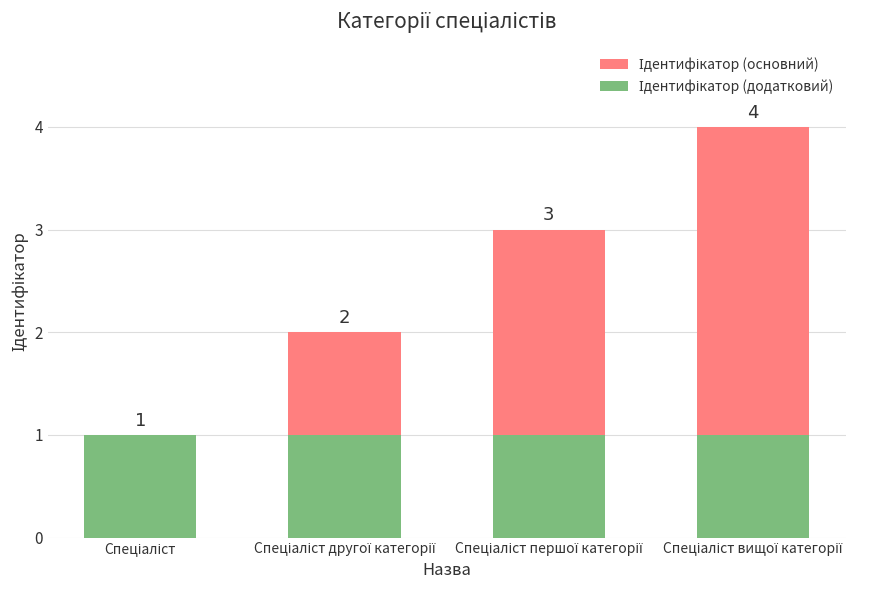

The Ідентифікатор (основний) series shows 1 at Спеціаліст другої категорії. True or false?

False